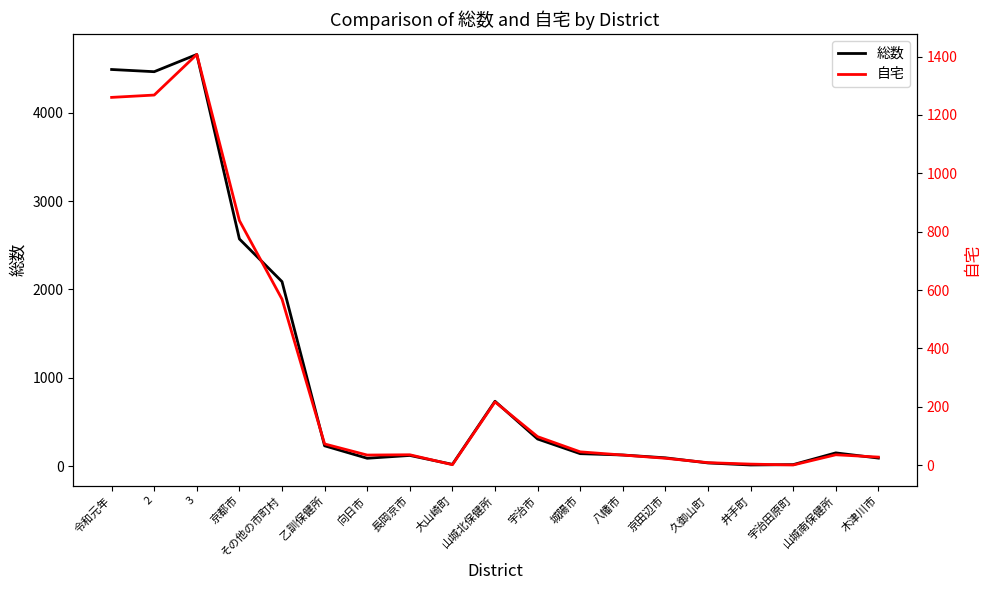

Rank the series at 2 from highest to lowest value.

総数, 自宅